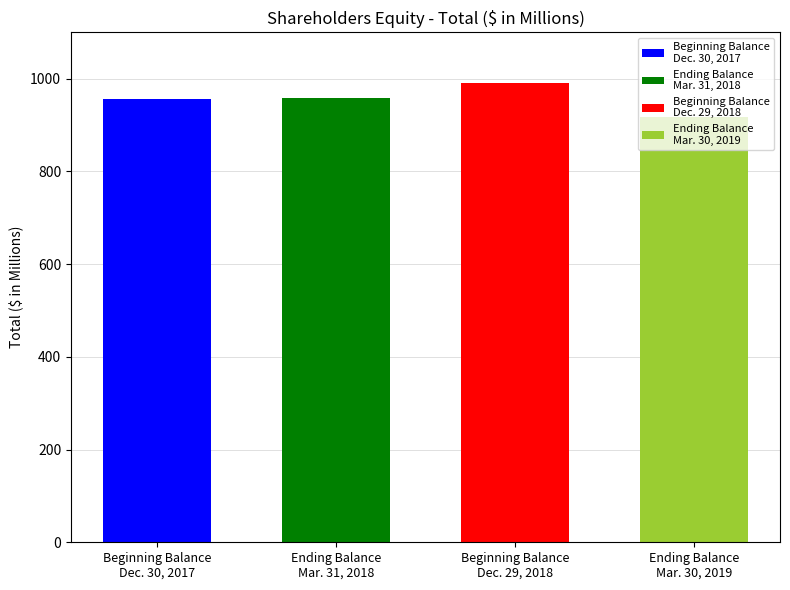

What is the sum of the values at Ending Balance
Mar. 30, 2019 and Ending Balance
Mar. 31, 2018?

1874.6